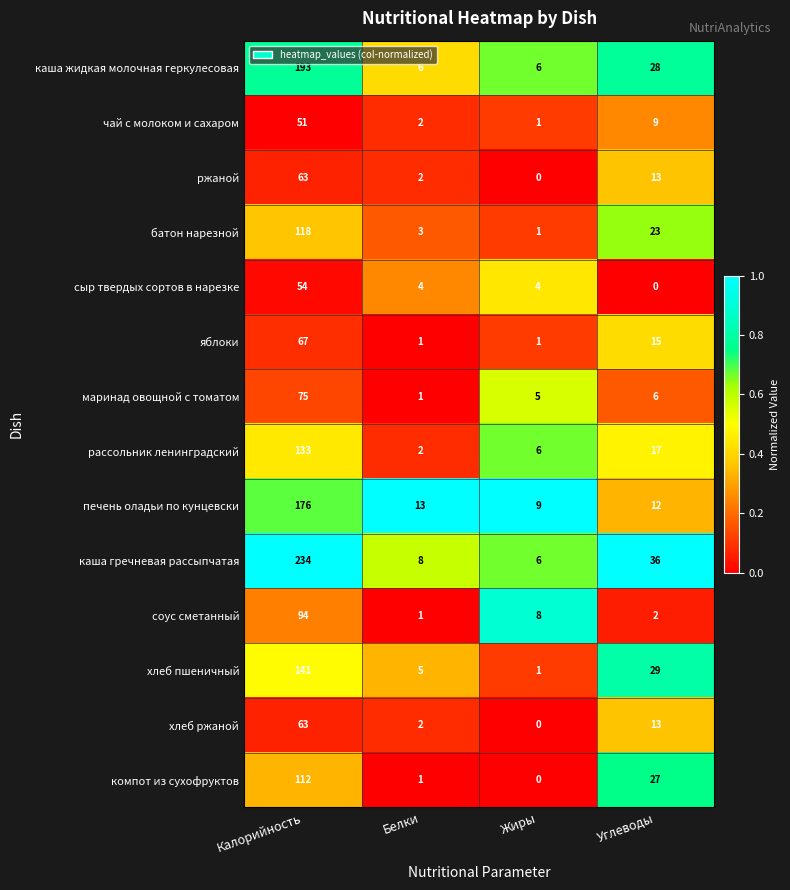

At which label is соус сметанный closest to 47?

Жиры